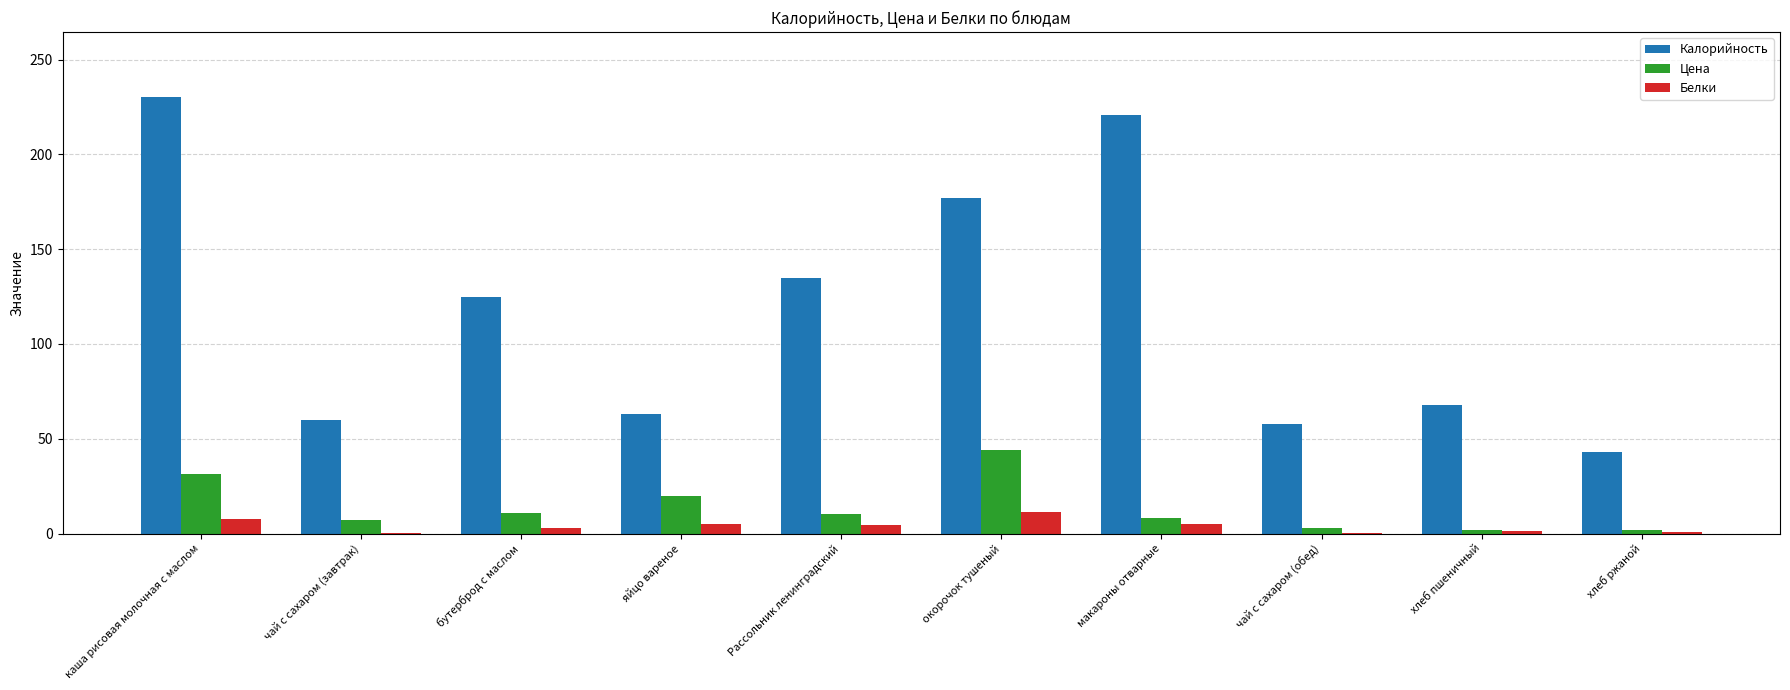

What is the highest value of the Калорийность series?

230.0